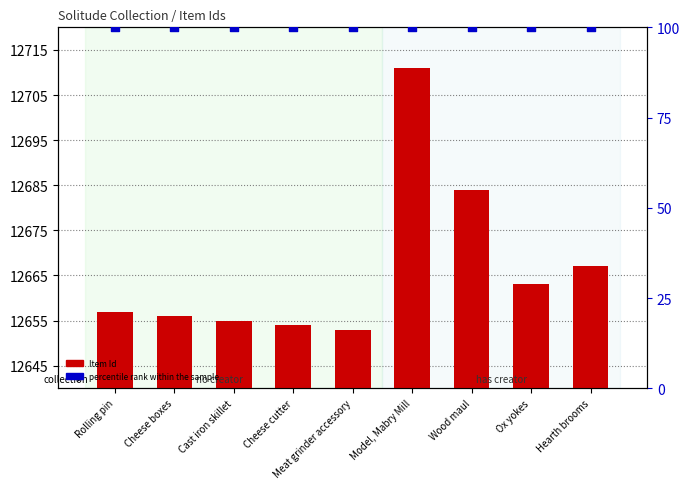

Is the value of Item Id at Ox yokes greater than the value of percentile rank within the sample at Rolling pin?

Yes